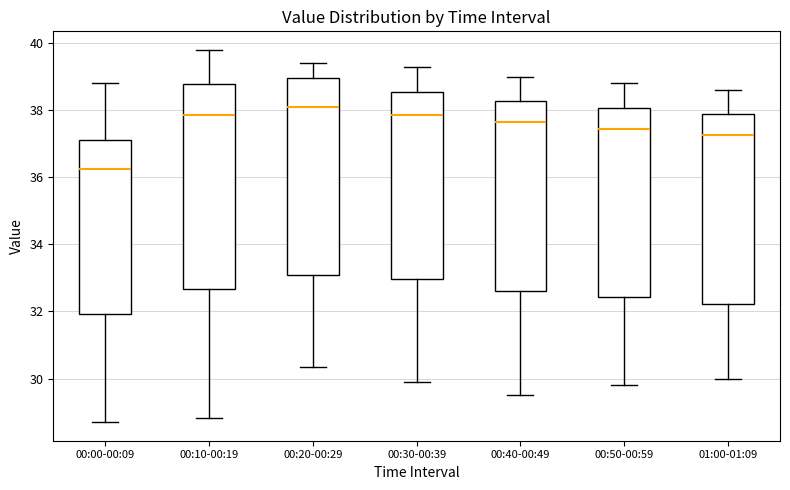

Where does the lower whisker of the box for 00:10-00:19 end on the y-axis? The values are not printed on the chart, so give them approximately, as read against the axis.

28.8